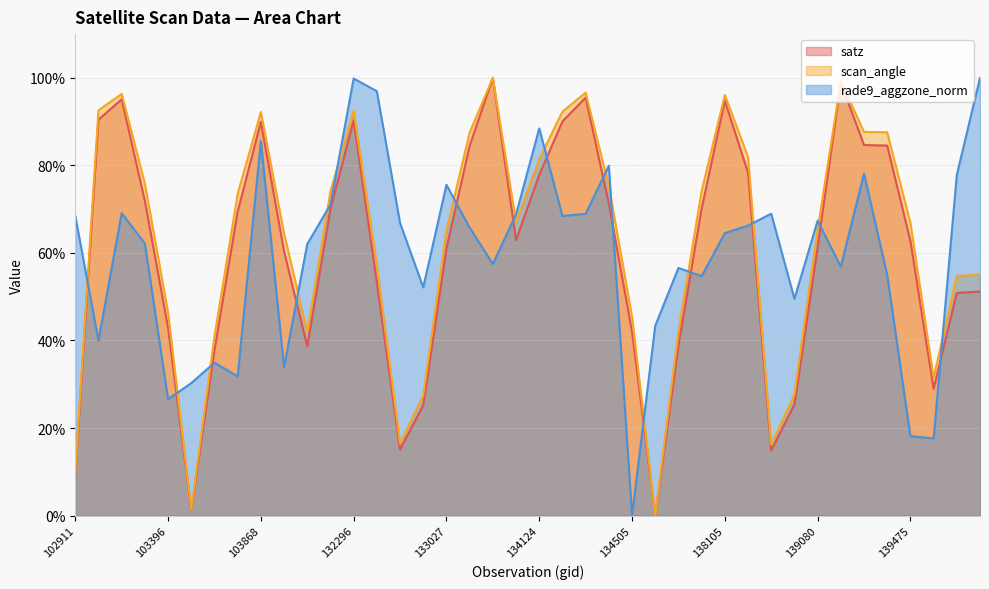

Between 131947 and 104346, which is larger?

104346